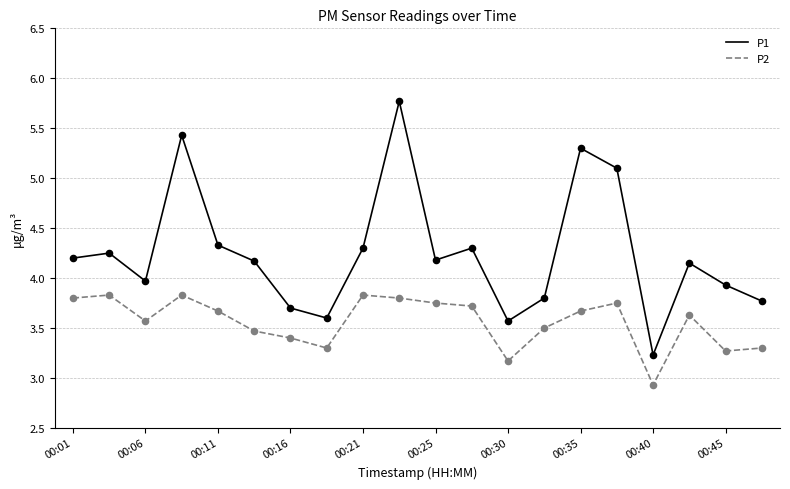

At how many categories does at least one series exceed 3?

20